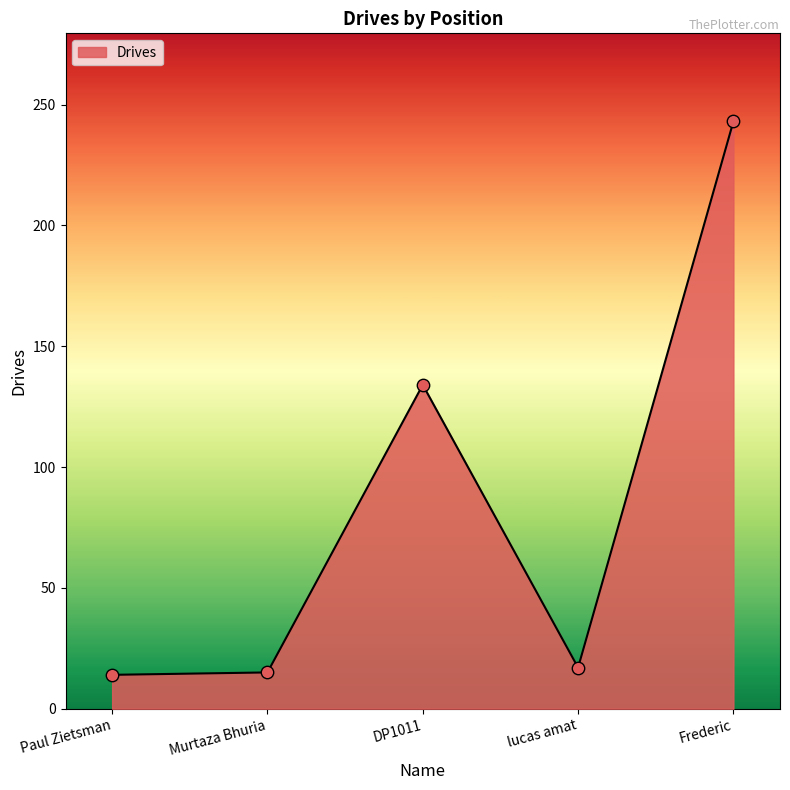

Approximately how many times larger is the value at Murtaza Bhuria compared to Paul Zietsman?

1.1